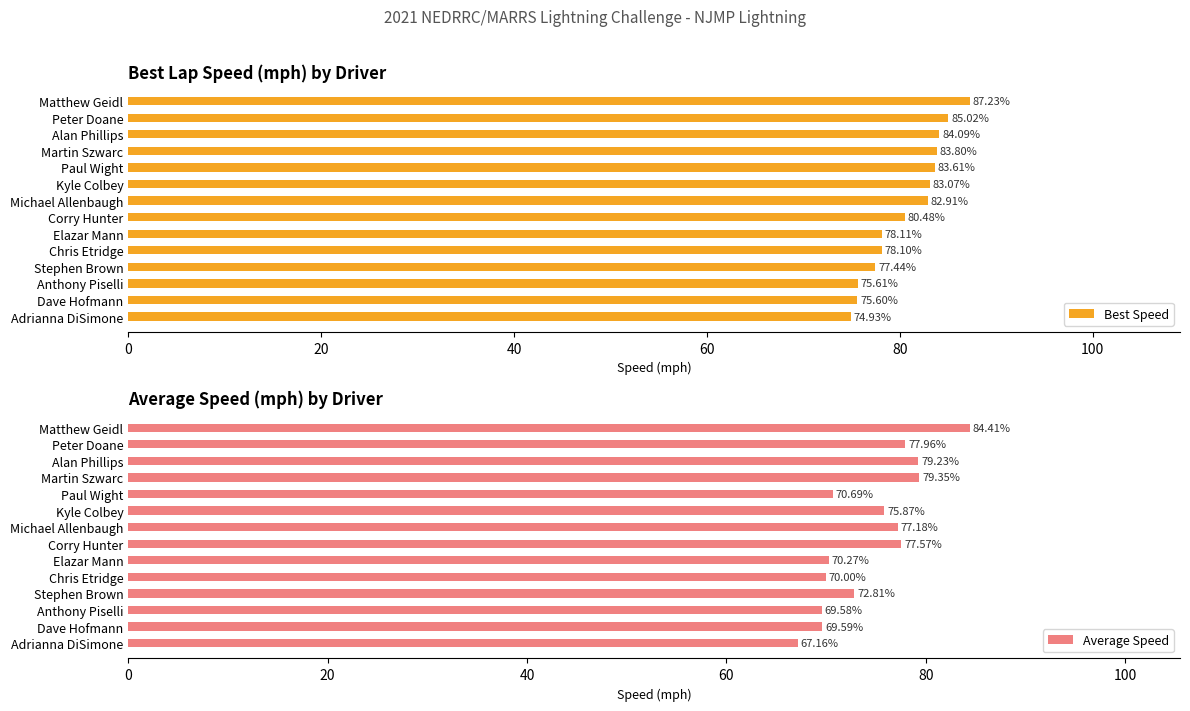

List the labels in order of Best Speed value, smallest first.

Adrianna DiSimone, Dave Hofmann, Anthony Piselli, Stephen Brown, Chris Etridge, Elazar Mann, Corry Hunter, Michael Allenbaugh, Kyle Colbey, Paul Wight, Martin Szwarc, Alan Phillips, Peter Doane, Matthew Geidl